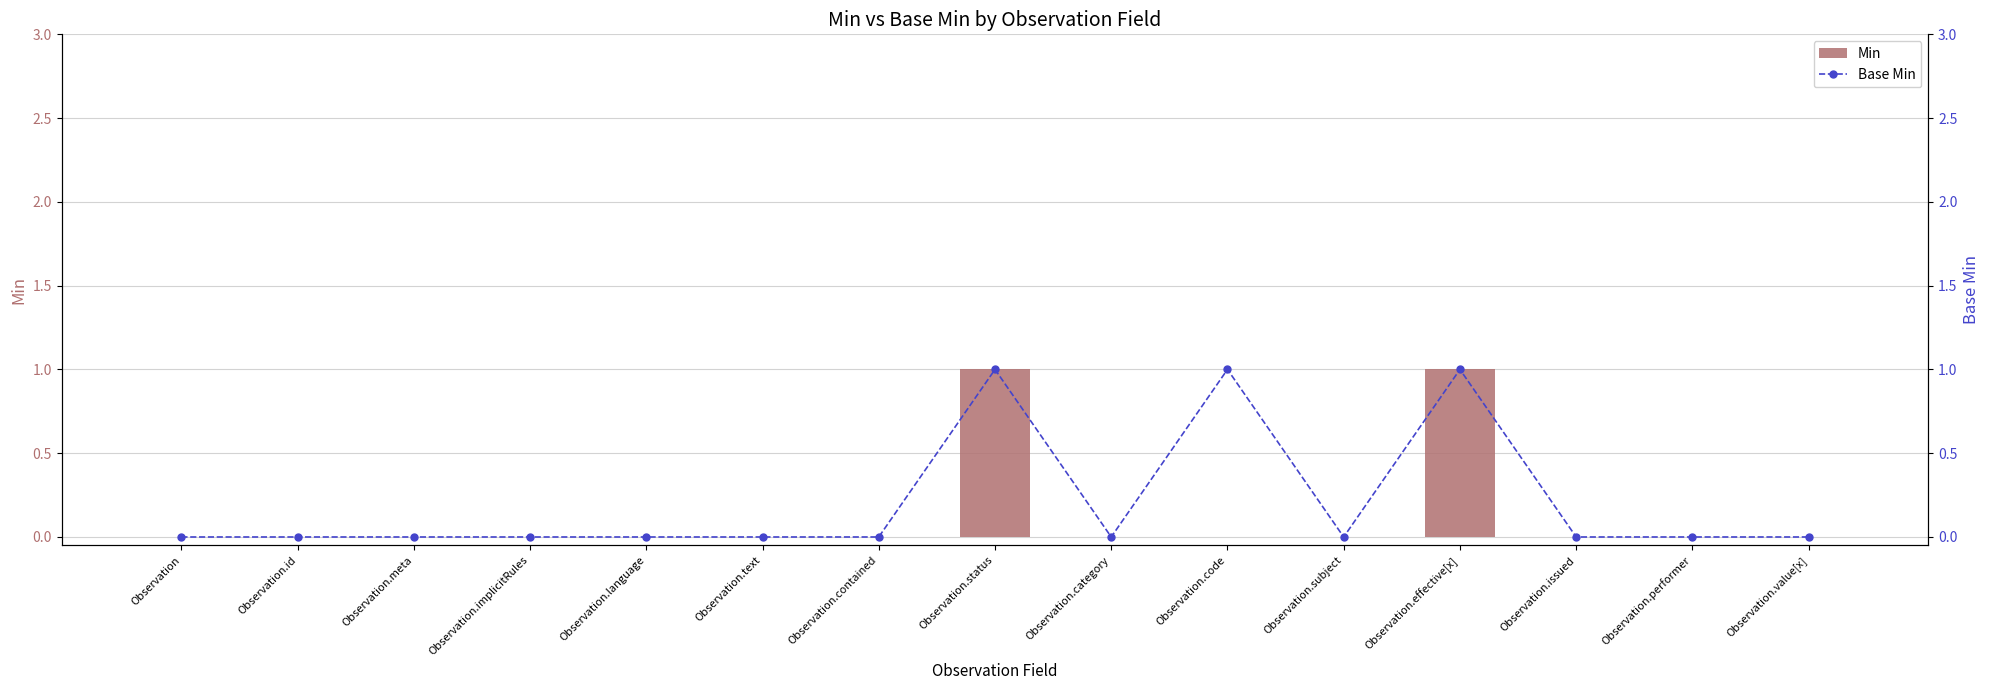

Is the value of Min at Observation.text greater than the value of Base Min at Observation.text?

No